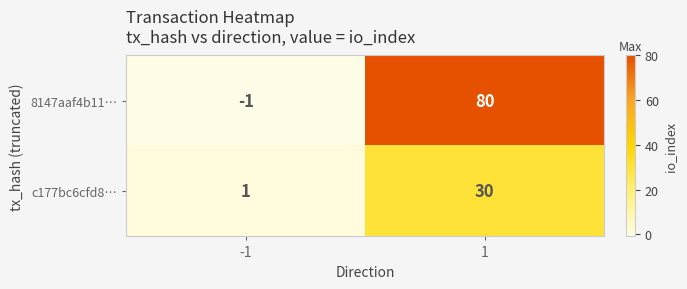

The value of 8147aaf4b11… at -1 is -1. True or false?

True